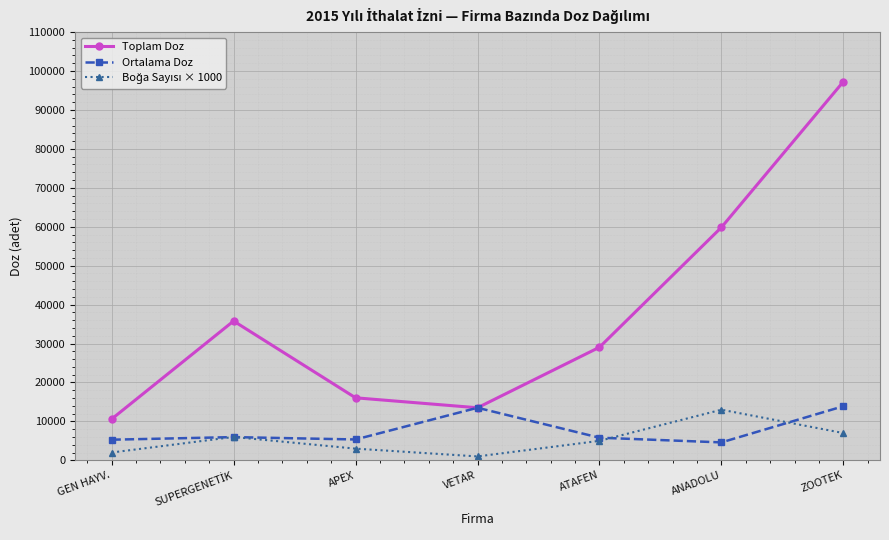

How many data points does each series have?

7